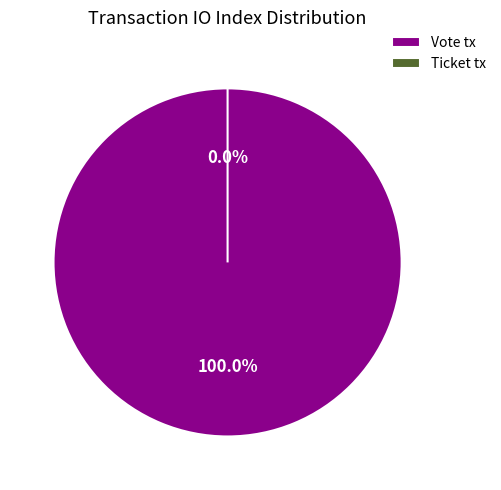

The Vote tx slice represents 100% of the pie. True or false?

True